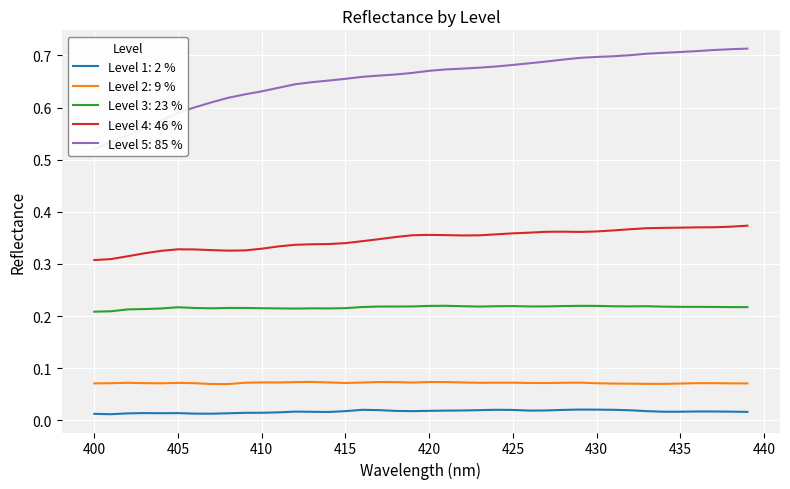

True or false: Level 2: 9 % and Level 3: 23 % cross at least once.

False